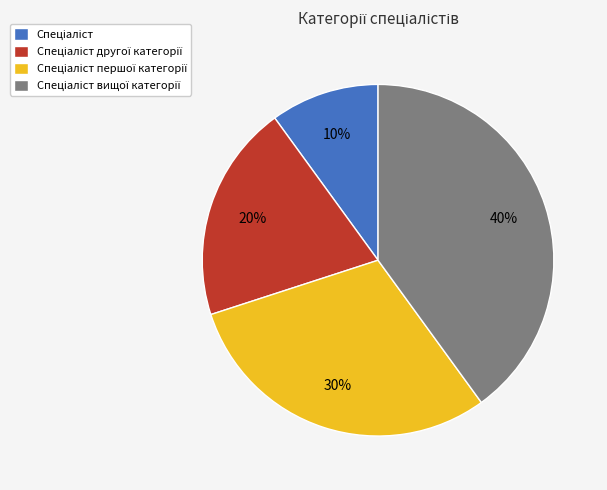

Is there a majority slice in this chart?

No